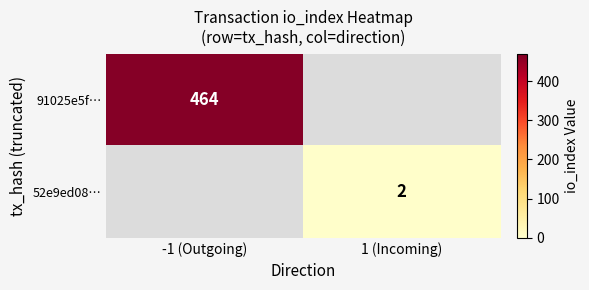

The value of 52e9ed08… at 1 (Incoming) is 2. True or false?

True